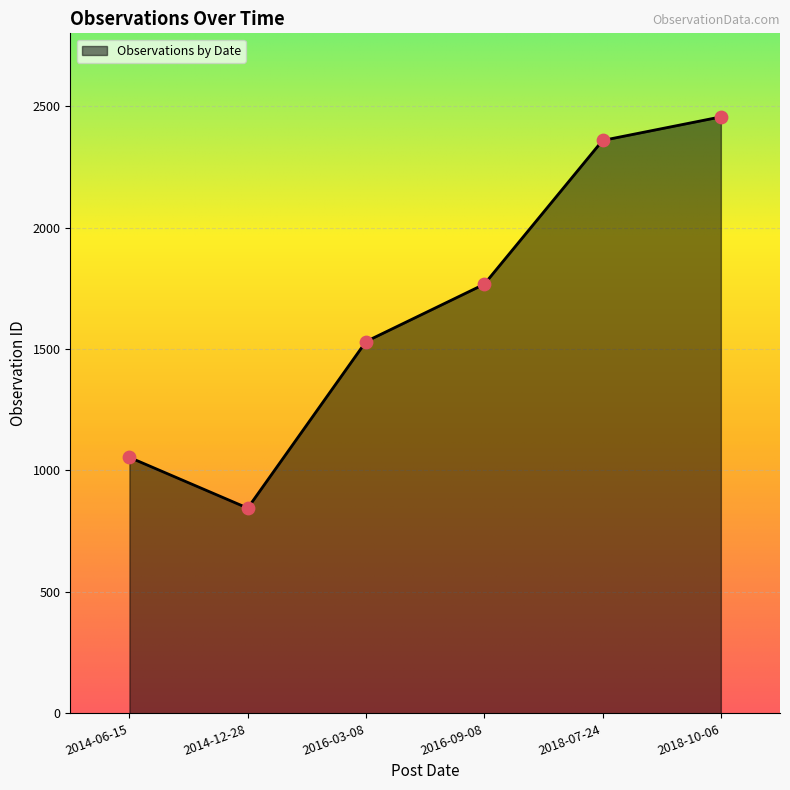

Between 2018-10-06 and 2014-06-15, which is larger?

2018-10-06